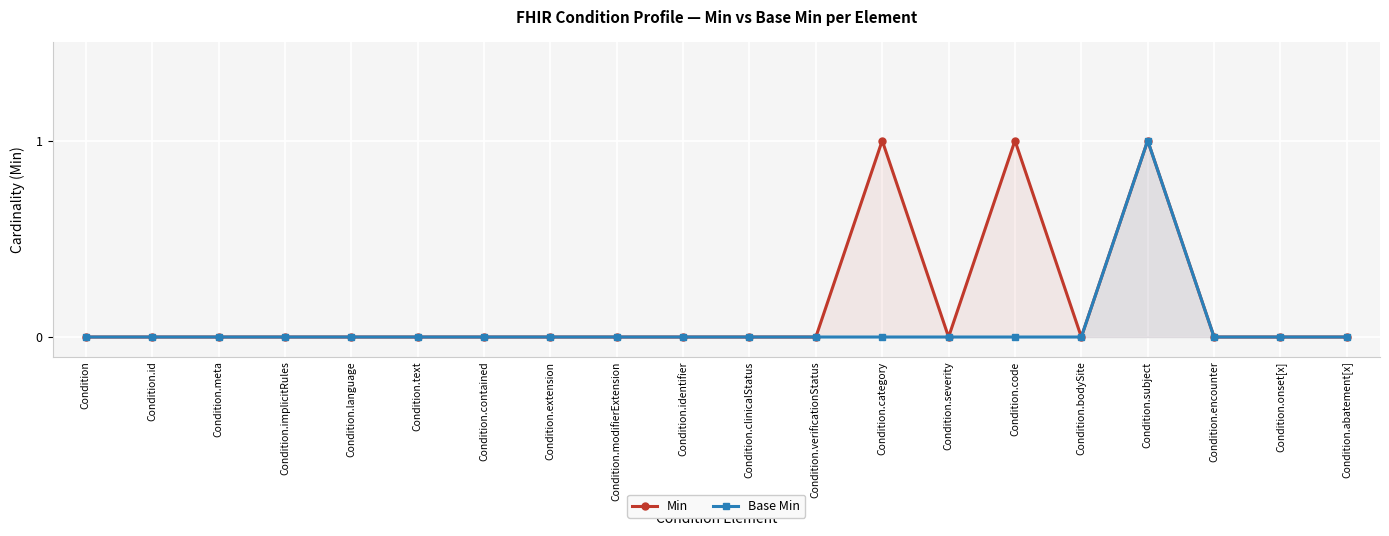

How many lines are shown in the chart?

2